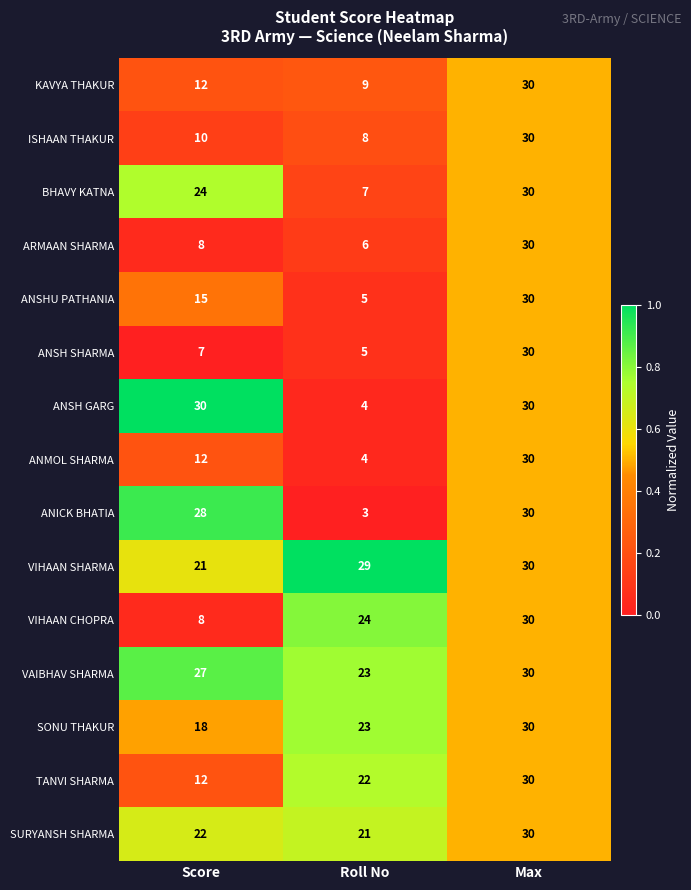

What is the highest value of the ISHAAN THAKUR series?

30